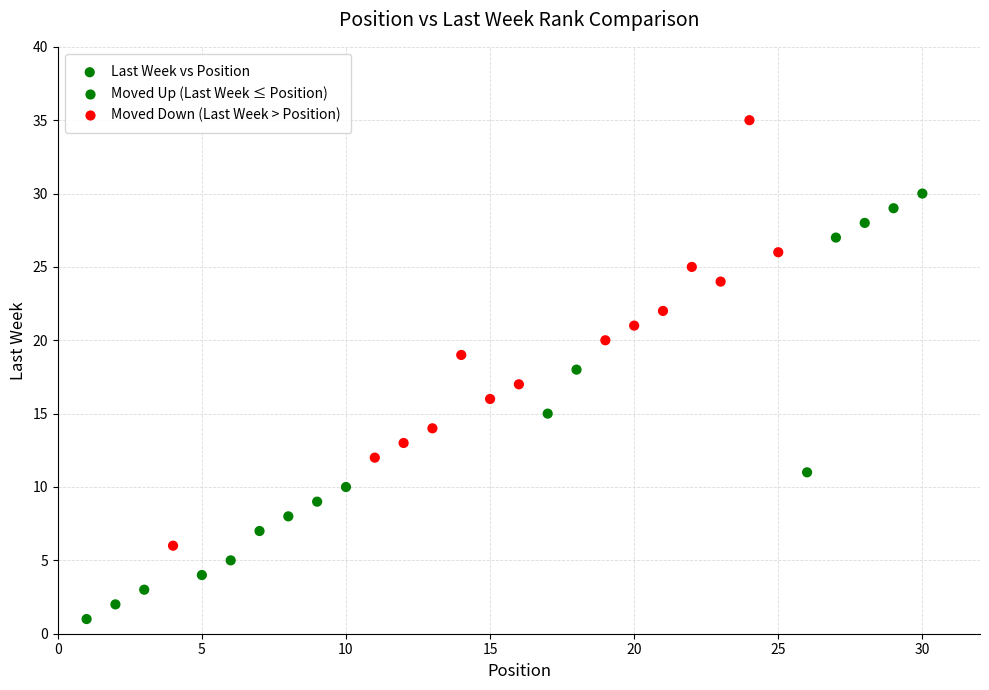

What is the range of X values (max minus min)?

29